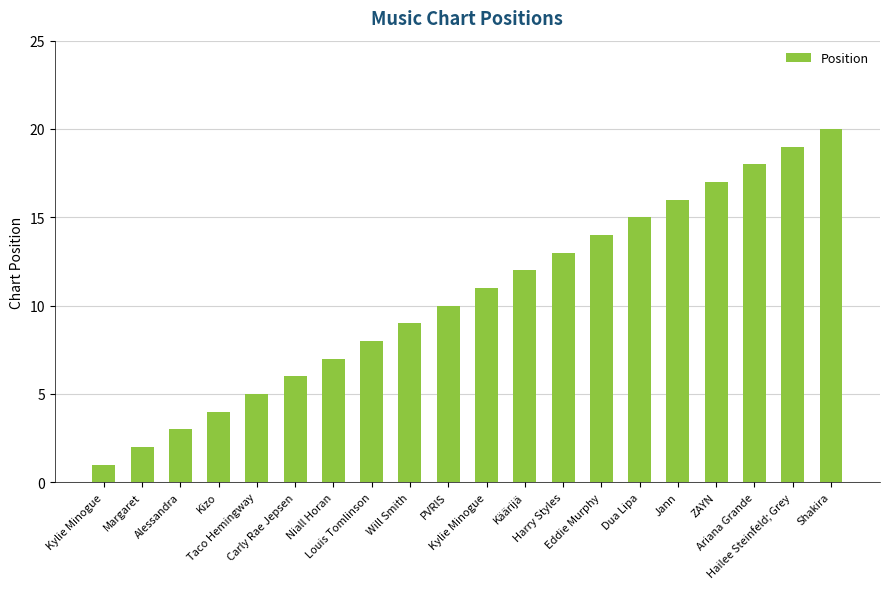

What is the average value?

10